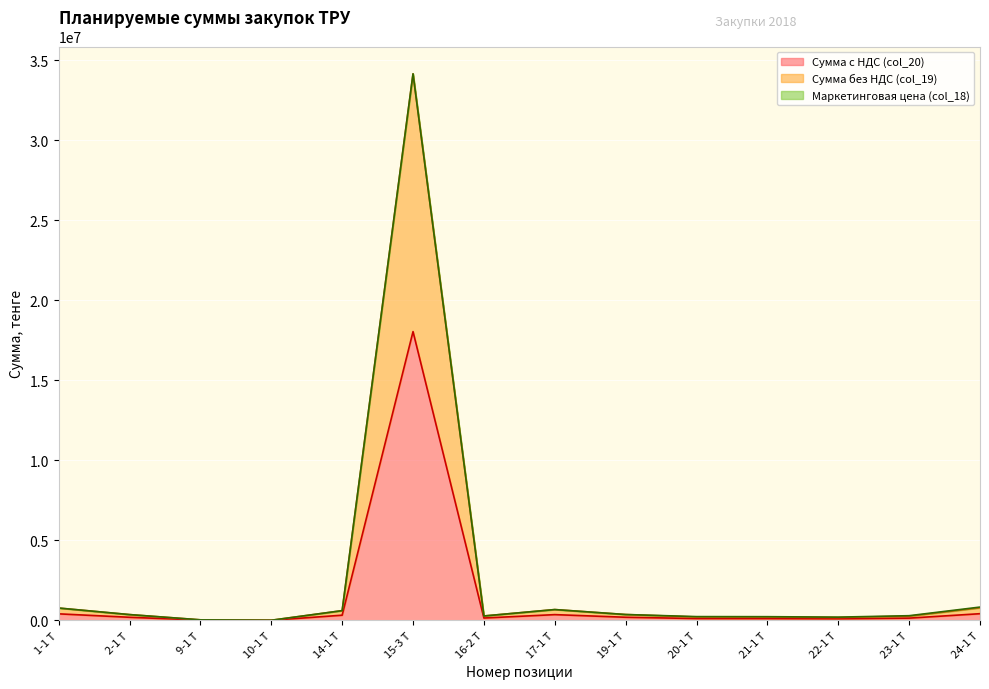

What is the total value across all series at 16-2 Т?

269300.8